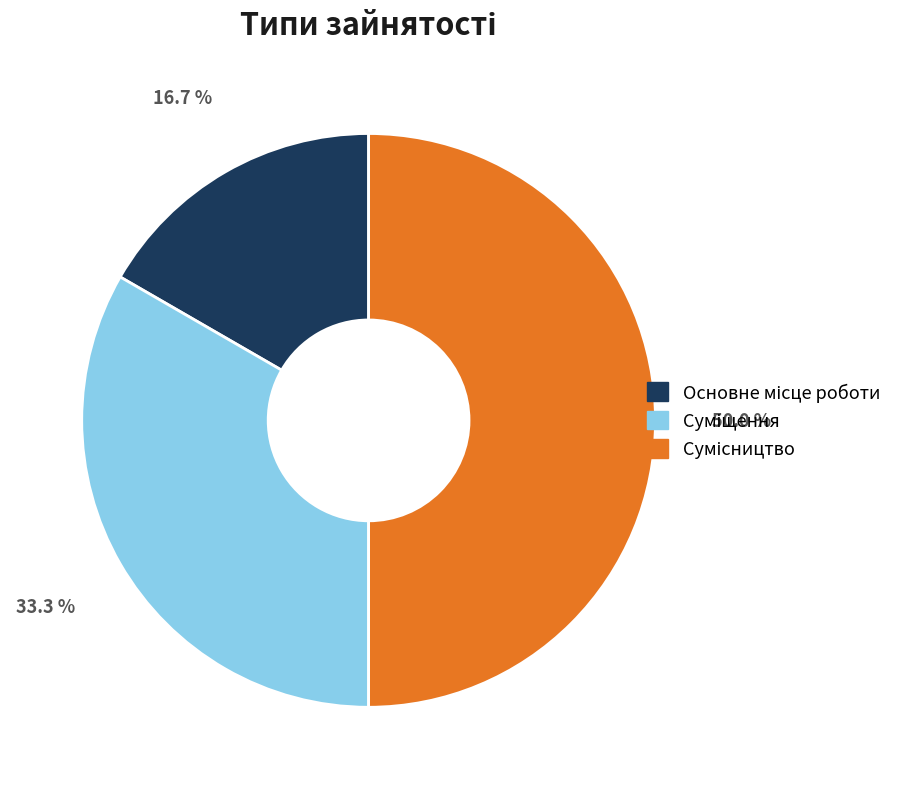

Count the number of slices in the pie.

3